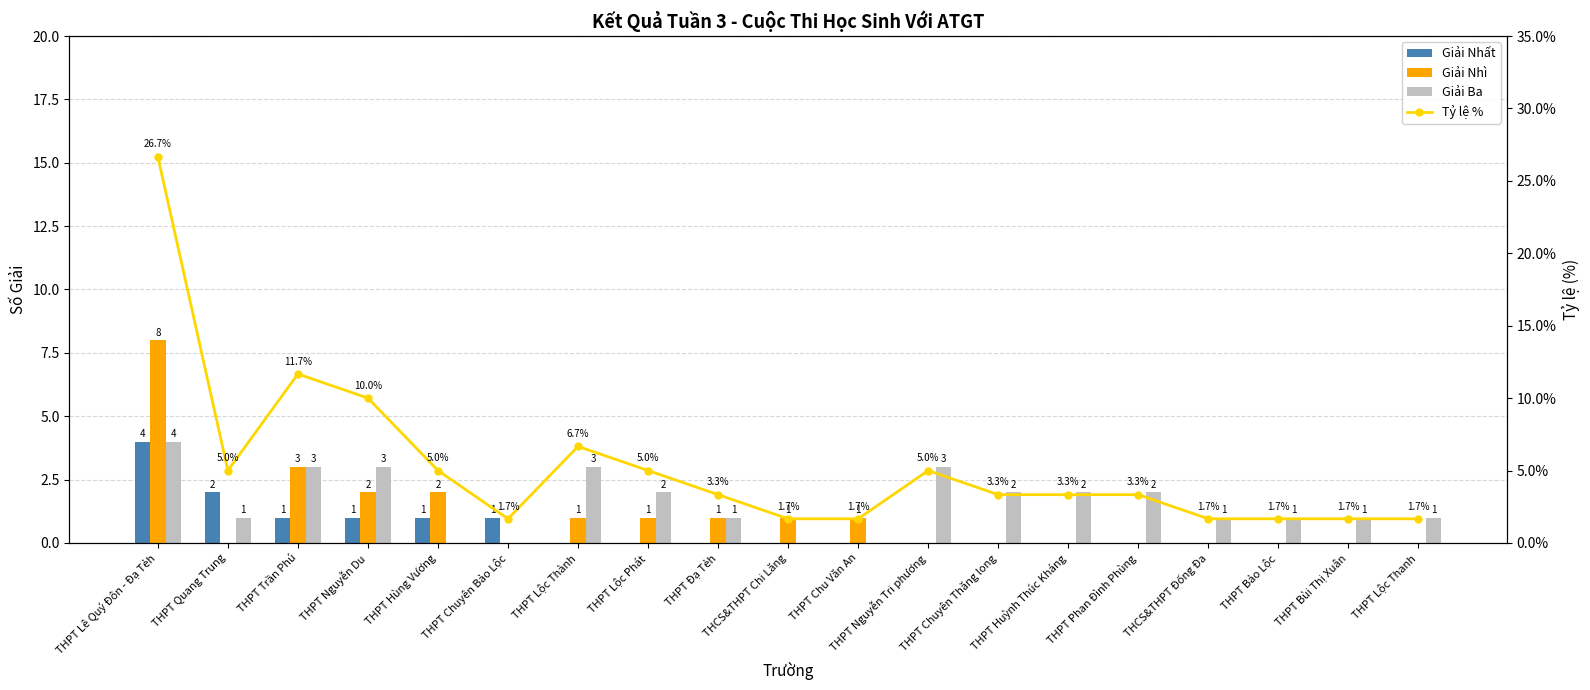

How many data points does each series have?

19